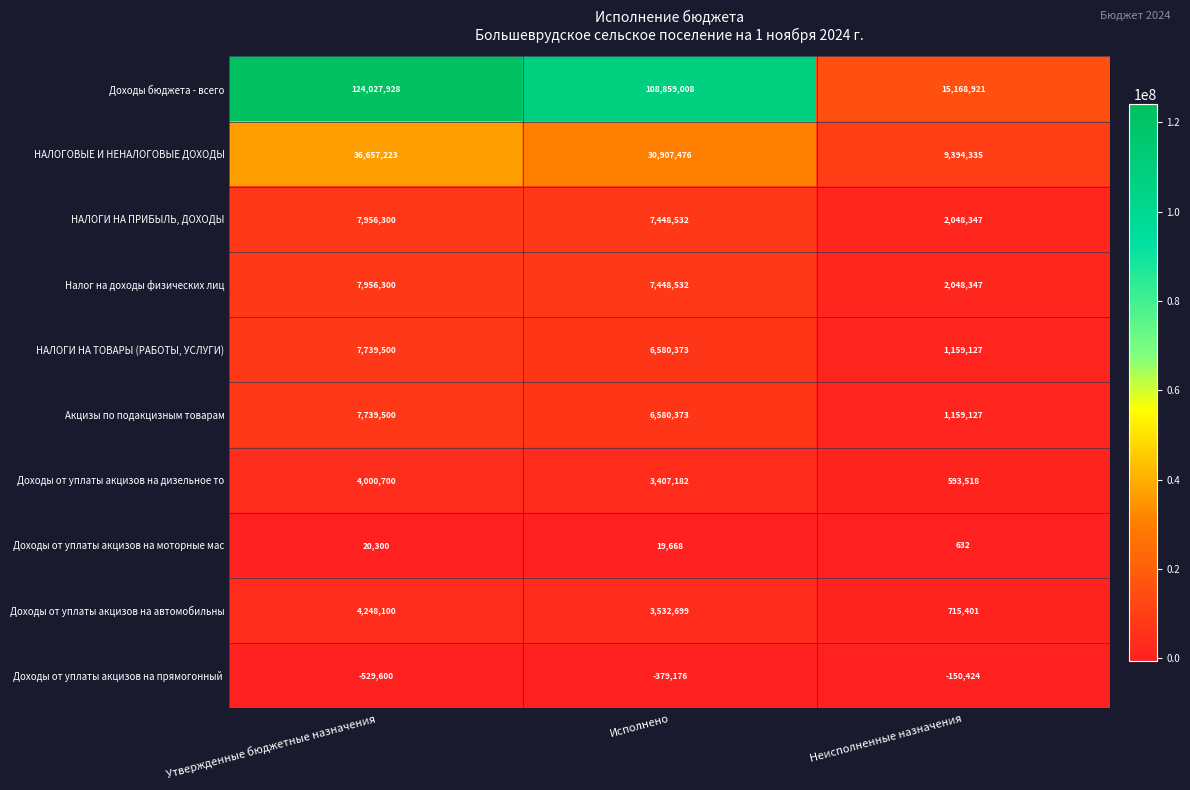

Which series changed the most between Утвержденные бюджетные назначения and Исполнено?

Доходы бюджета - всего